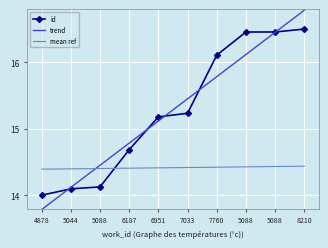

Between which two adjacent categories do trend and mean ref first intersect?

5044 and 5088